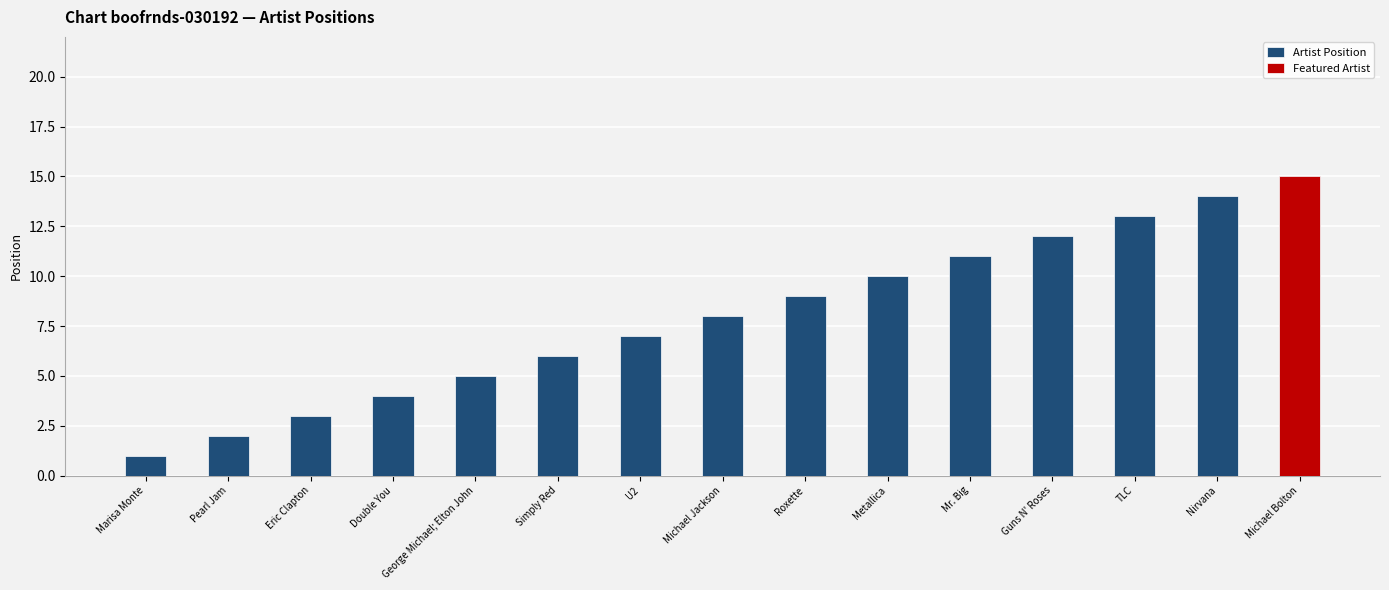

What is the difference between the maximum and minimum values in the Artist Position series?

14